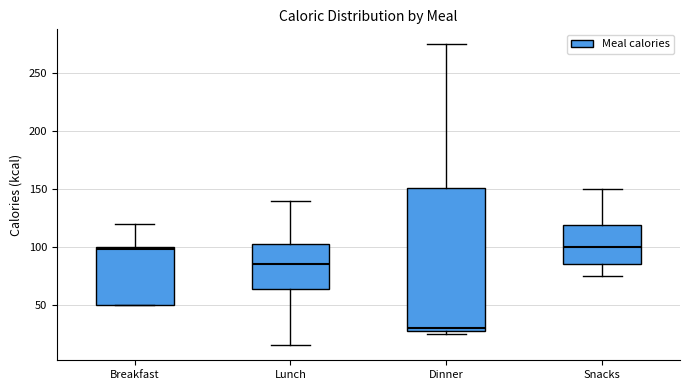

Where is the lower edge of the box for Breakfast on the y-axis? The values are not printed on the chart, so give them approximately, as read against the axis.

50